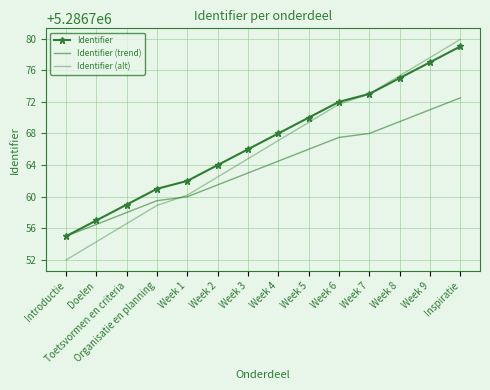

What is the label of the 6th point from the right?

Week 5